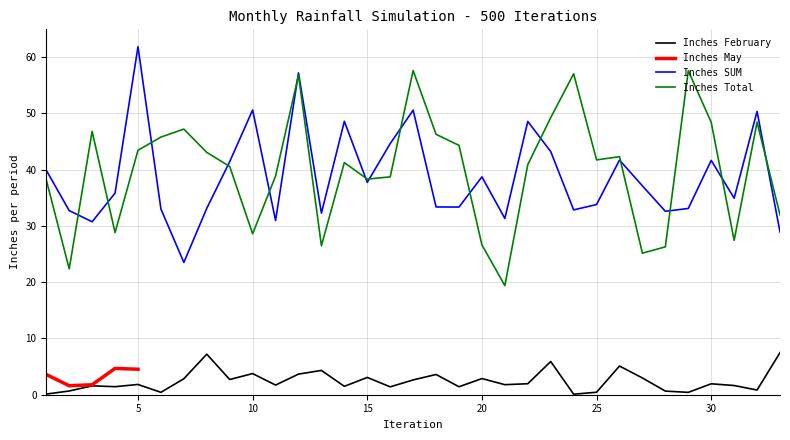

True or false: Inches February and Inches Total intersect in this chart.

False